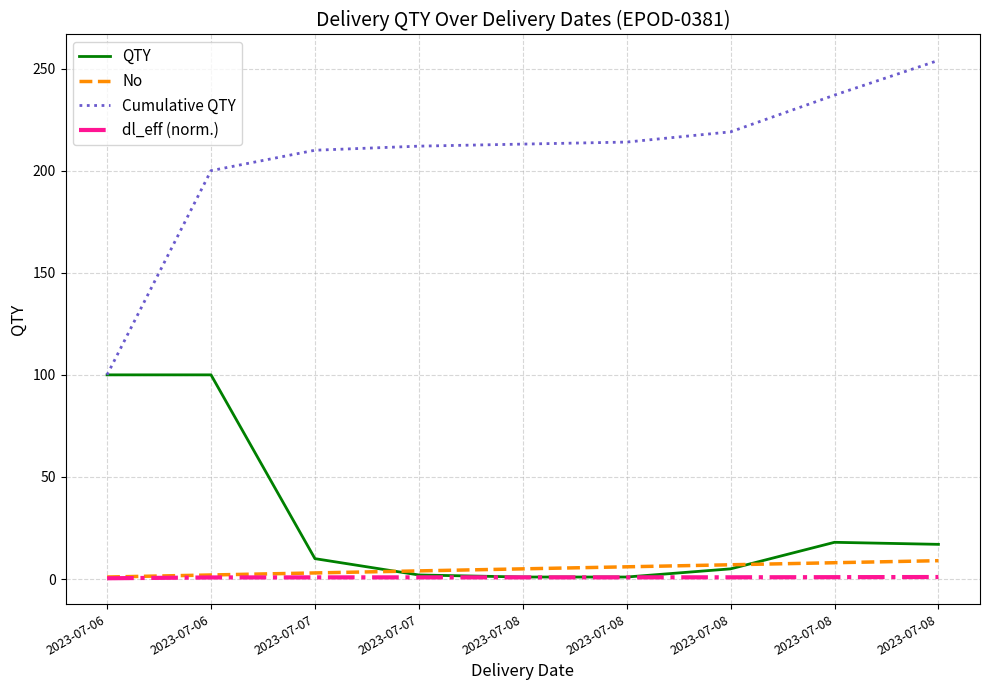

Is it true that QTY equals 1.6 at 2023-07-08?

False